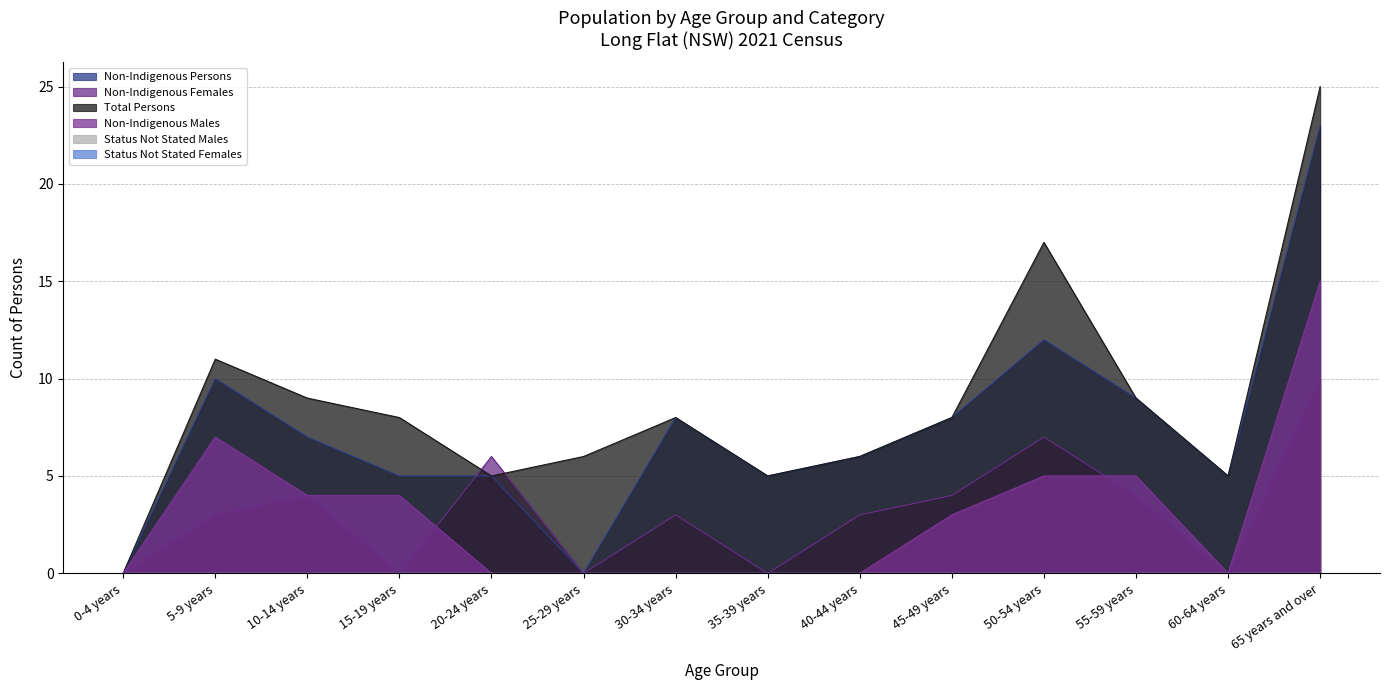

How many interior local peaks does the Non-Indigenous Persons series have?

3